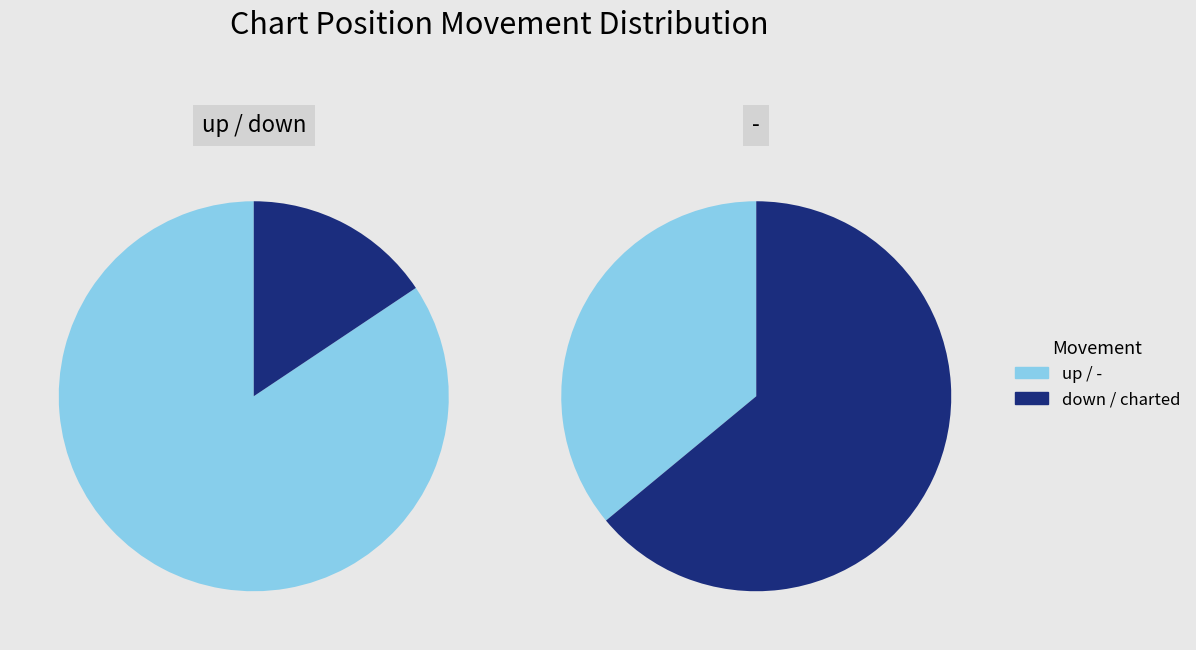

Between up and down, which is larger?

up